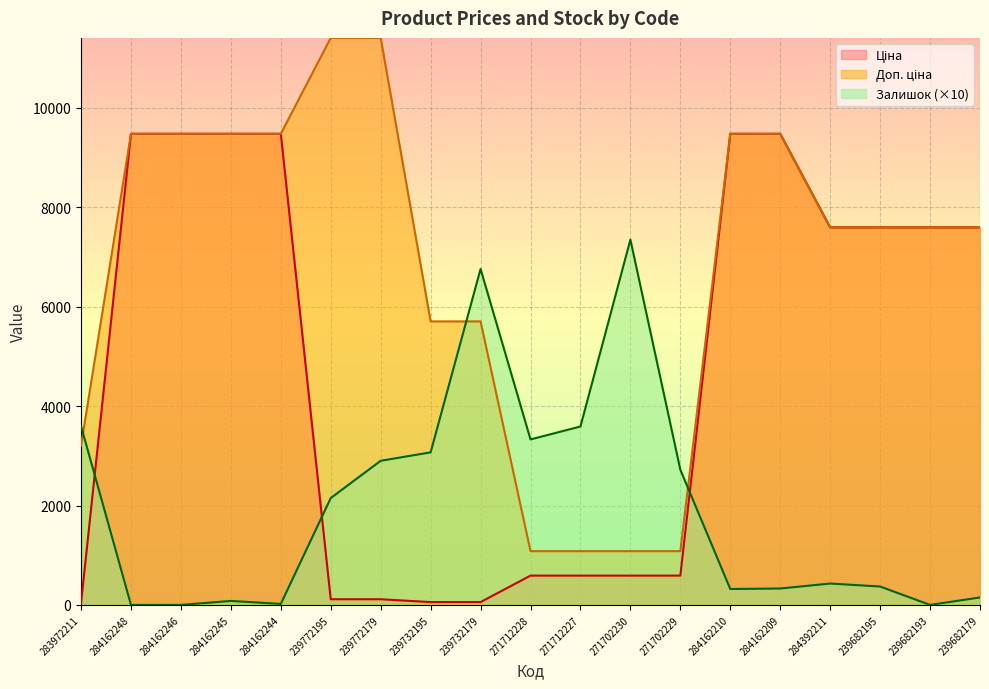

Which series has the largest total across all categories?

Доп. ціна